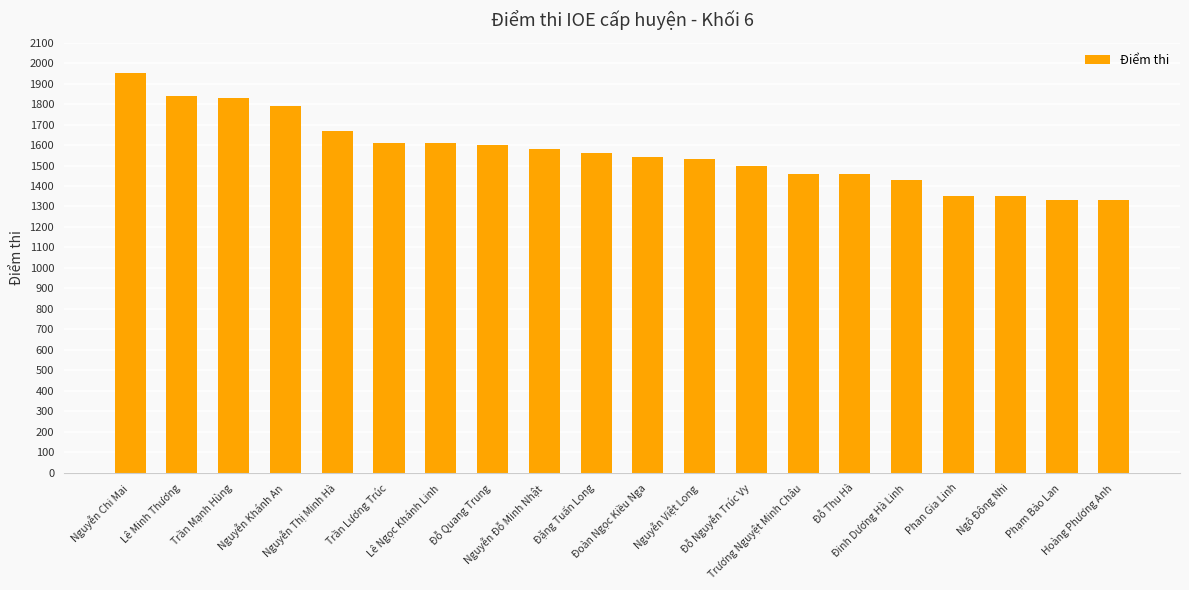

The value at Hoàng Phương Anh is 1777. True or false?

False